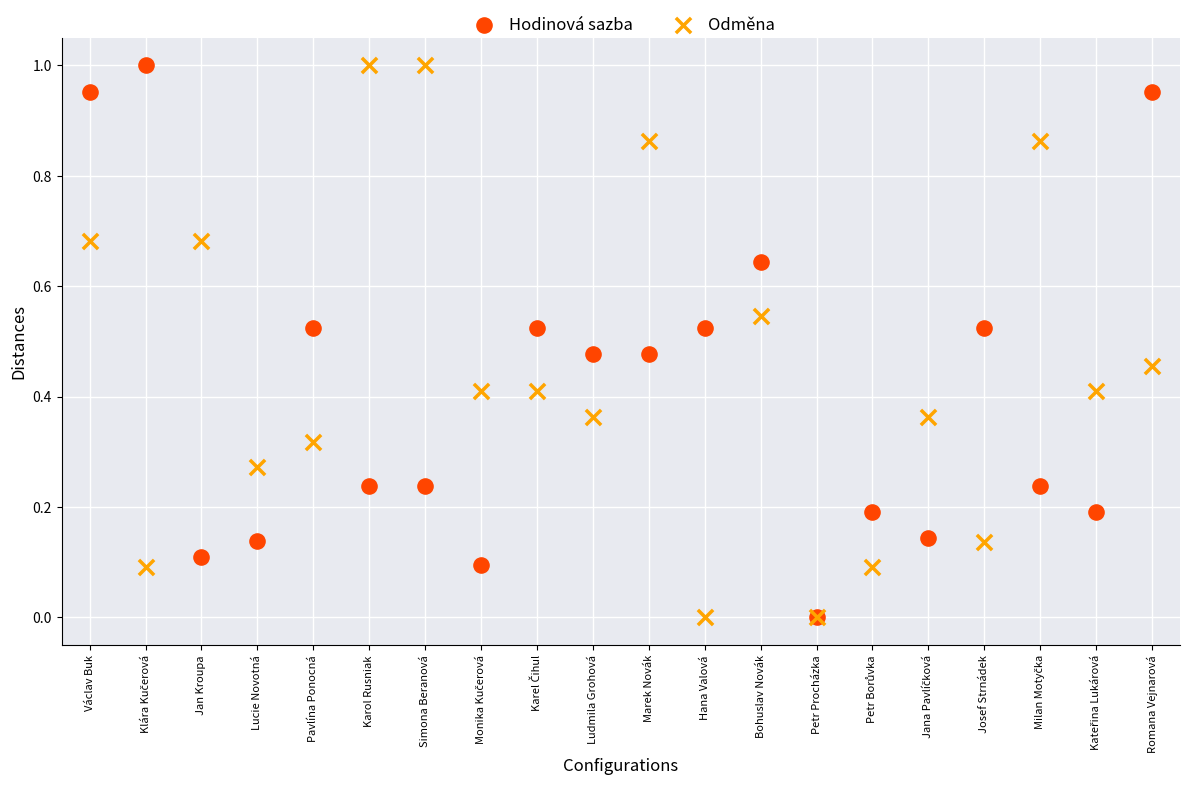

What are all the series names shown in the legend?

Hodinová sazba, Odměna